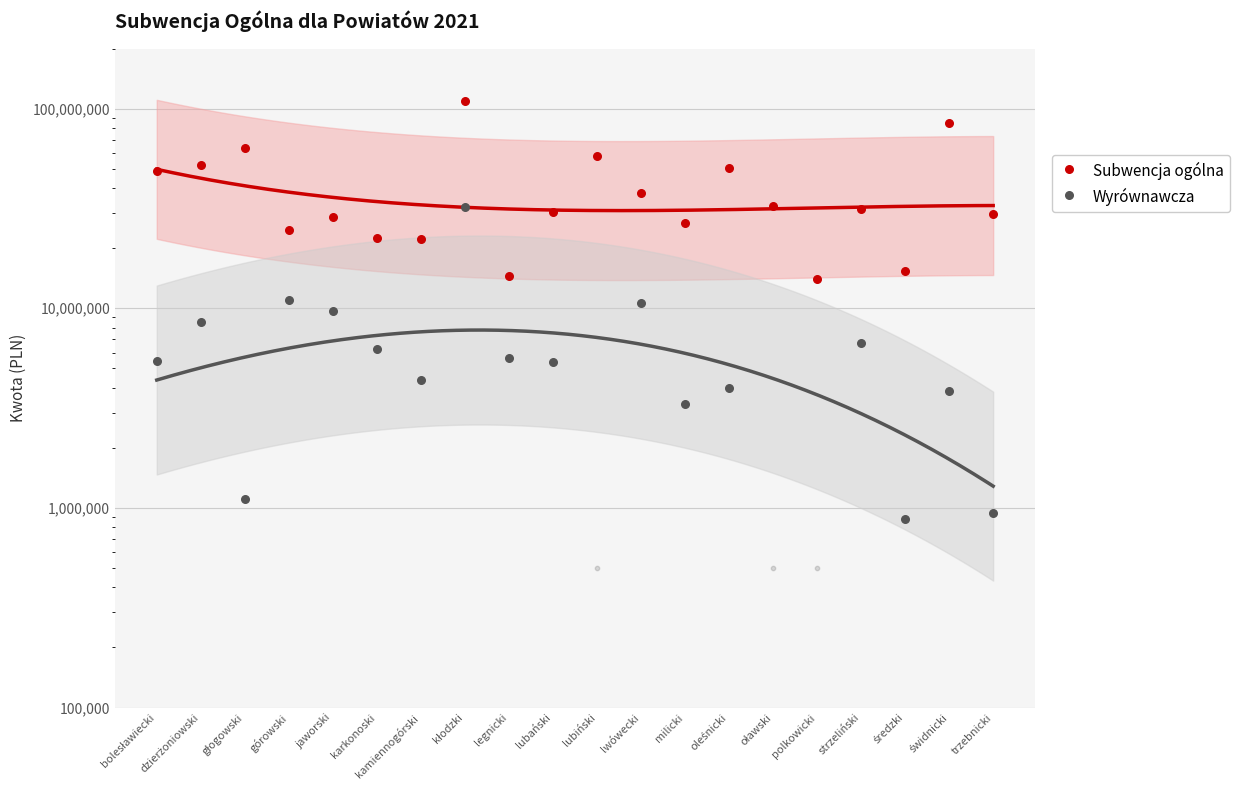

Between polkowicki and trzebnicki, which is larger?

trzebnicki